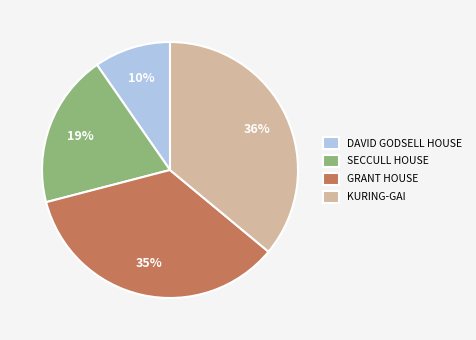

The SECCULL HOUSE slice represents 13% of the pie. True or false?

False